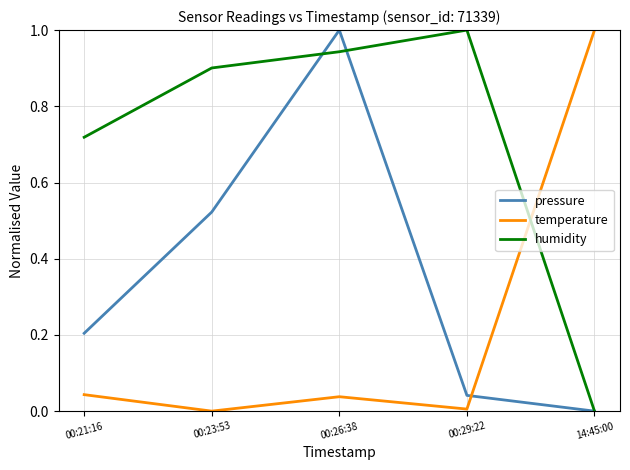

Between 00:21:16 and 00:23:53, which series saw the biggest shift?

pressure